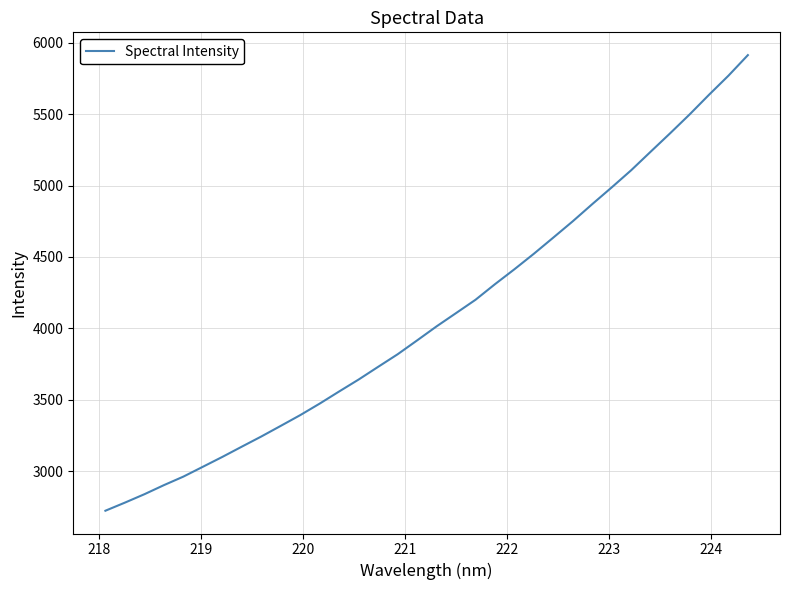

What is the maximum value shown in the chart?

5913.9